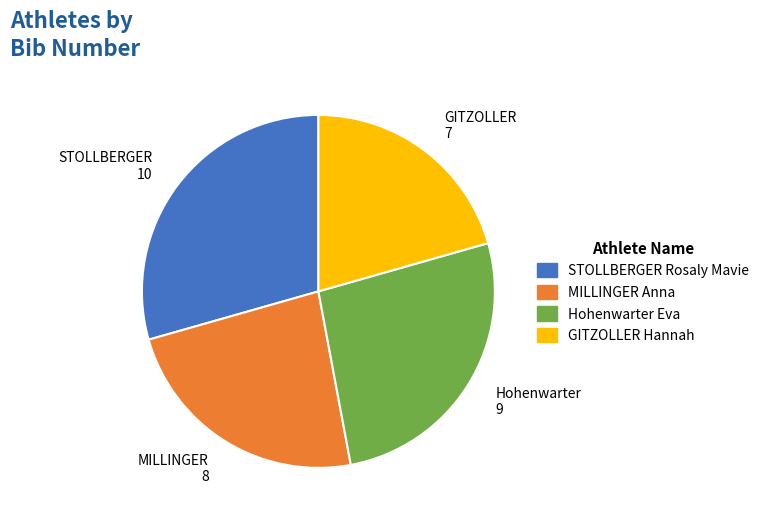

Does MILLINGER Anna represent more than half of the total?

No